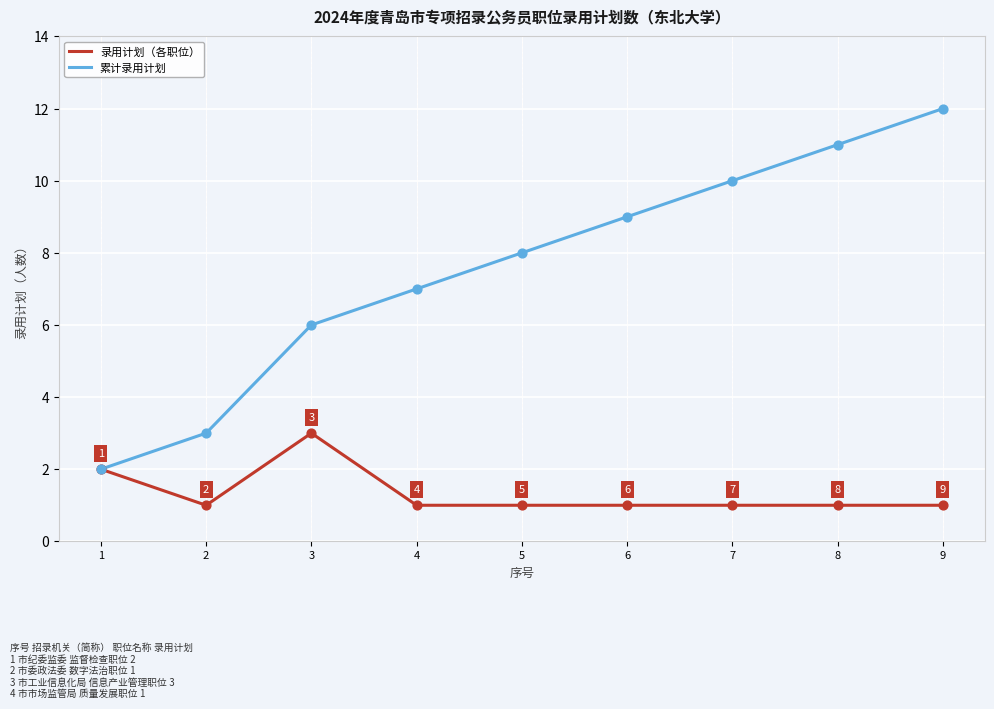

At which category is the sum across all series the highest?

9